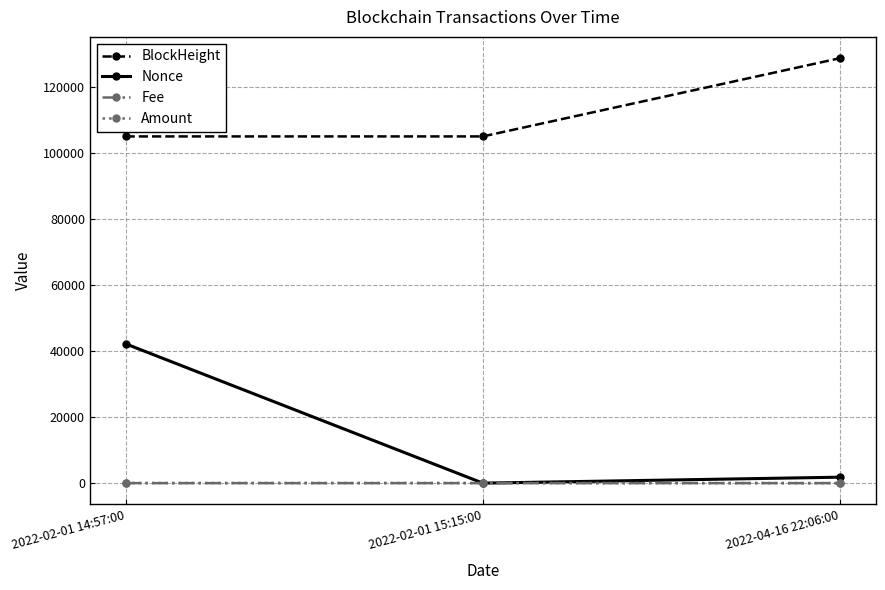

What value does the Amount series have at 2022-02-01 14:57:00?

37.9